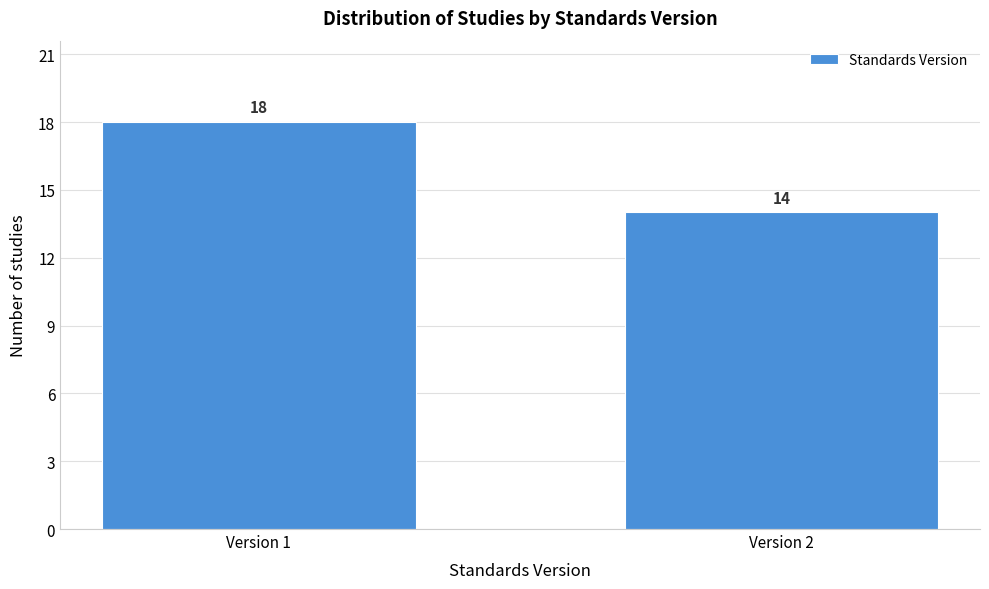

Reading right to left, extract all data points from this chart.

14	18